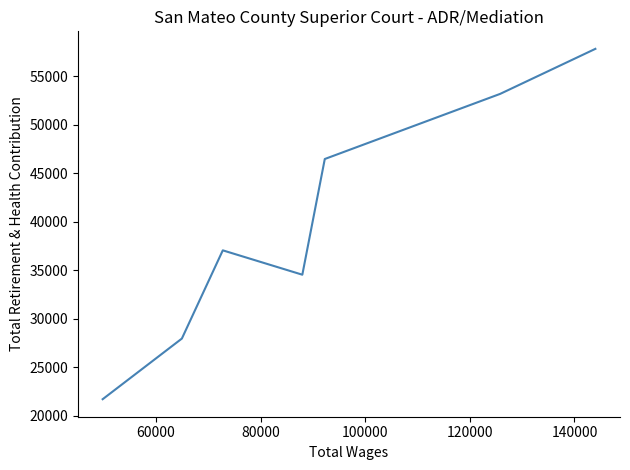

What is the difference between the maximum and minimum values?

36090